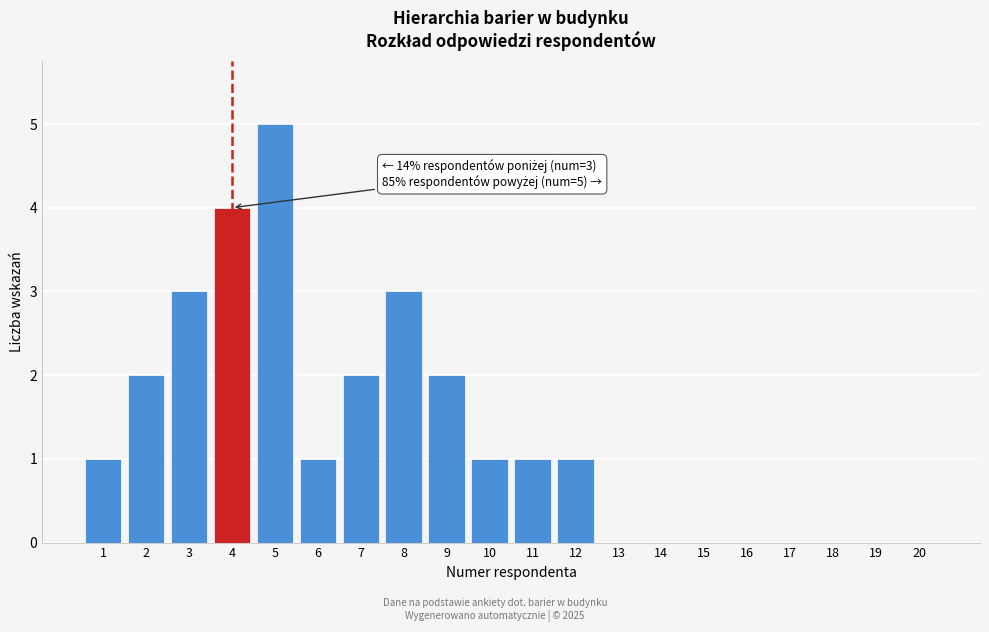

Reading left to right, extract all data points from this chart.

1=1	2=2	3=3	4=4	5=5	6=1	7=2	8=3	9=2	10=1	11=1	12=1	13=0	14=0	15=0	16=0	17=0	18=0	19=0	20=0